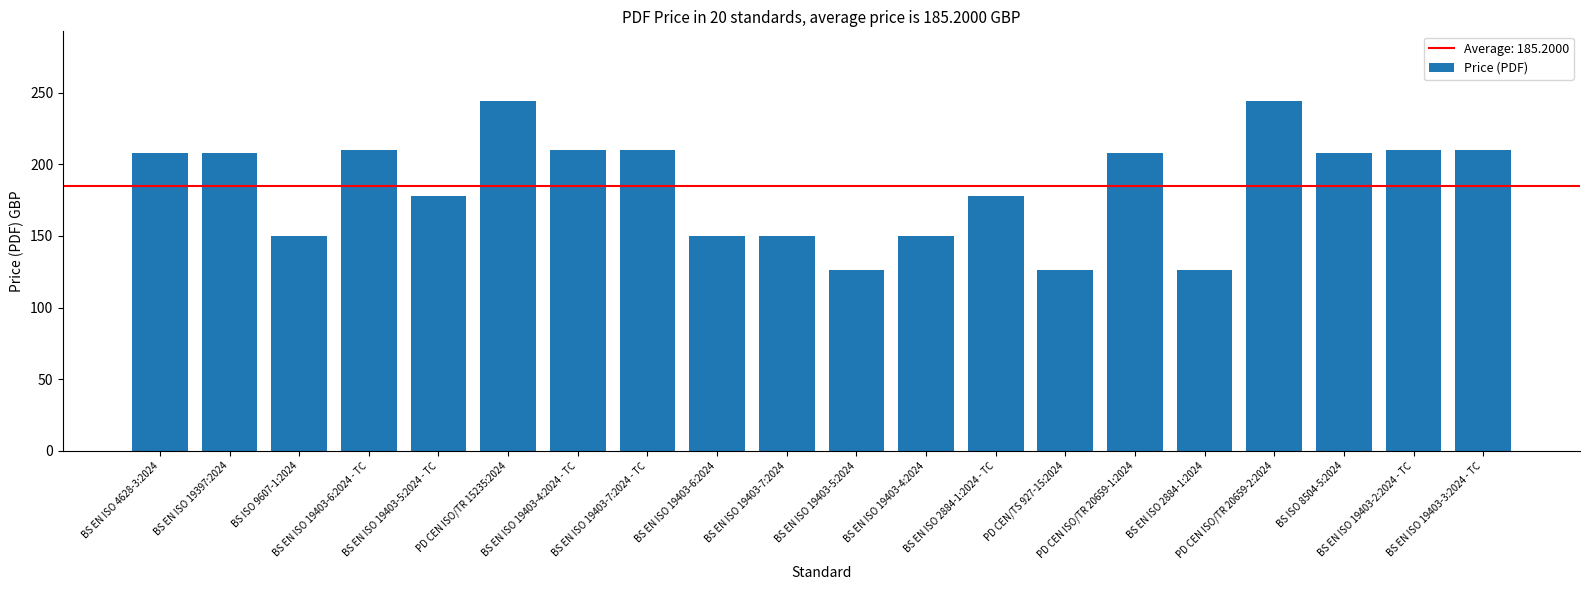

Between BS EN ISO 19403-5:2024 - TC and PD CEN ISO/TR 15235:2024, which is larger?

PD CEN ISO/TR 15235:2024